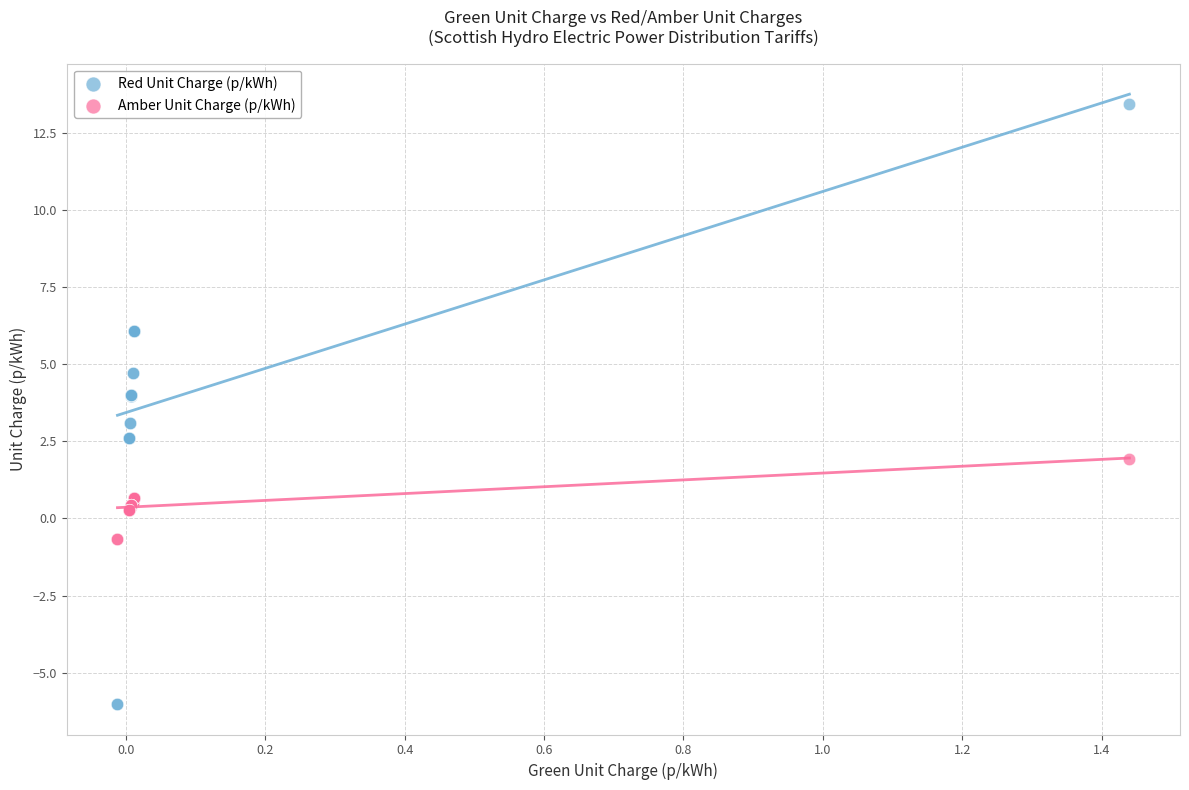

Which series reaches the maximum Y coordinate?

Red Unit Charge (p/kWh)